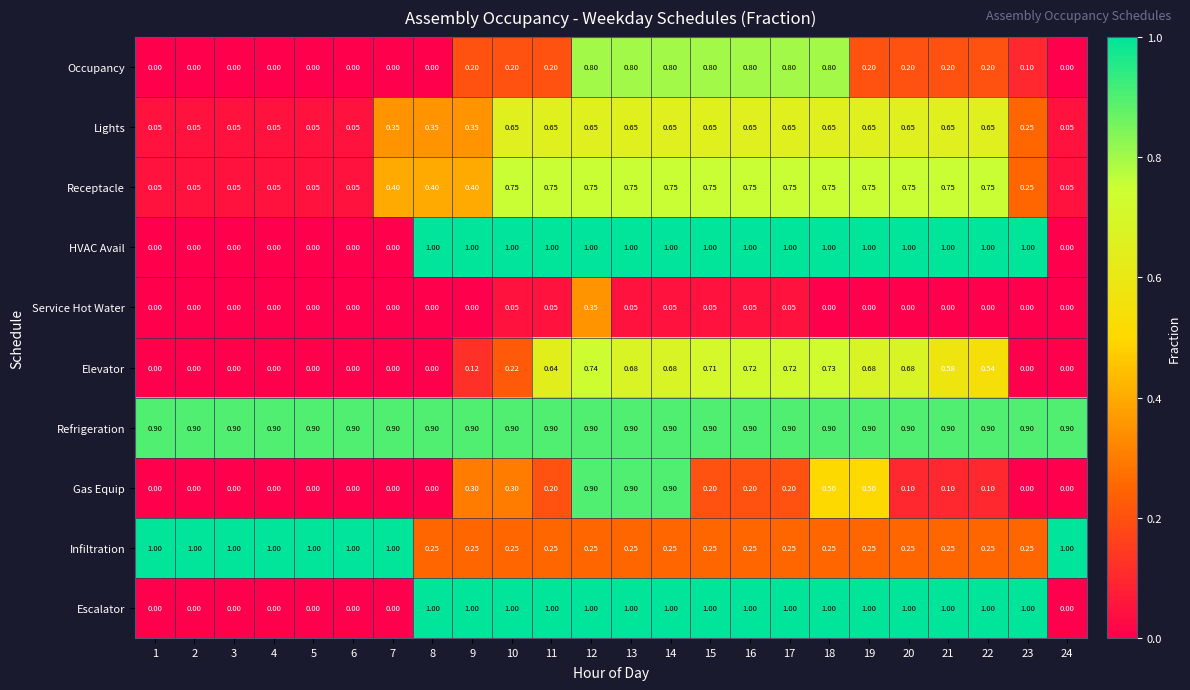

Which series has the largest total across all categories?

Refrigeration